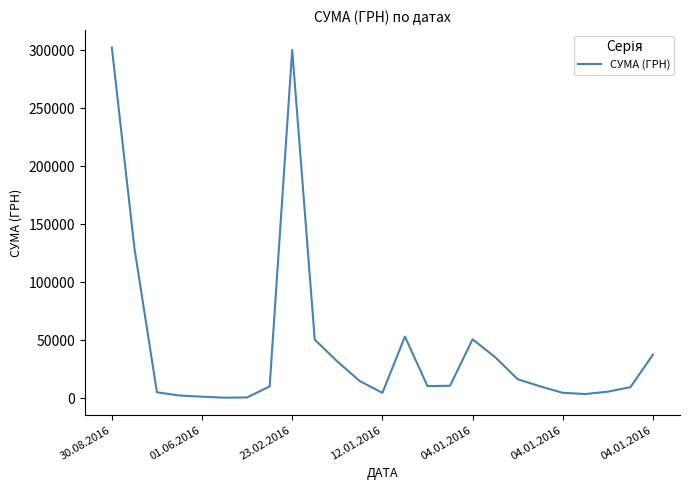

What is the difference between the maximum and minimum values?

302034.3